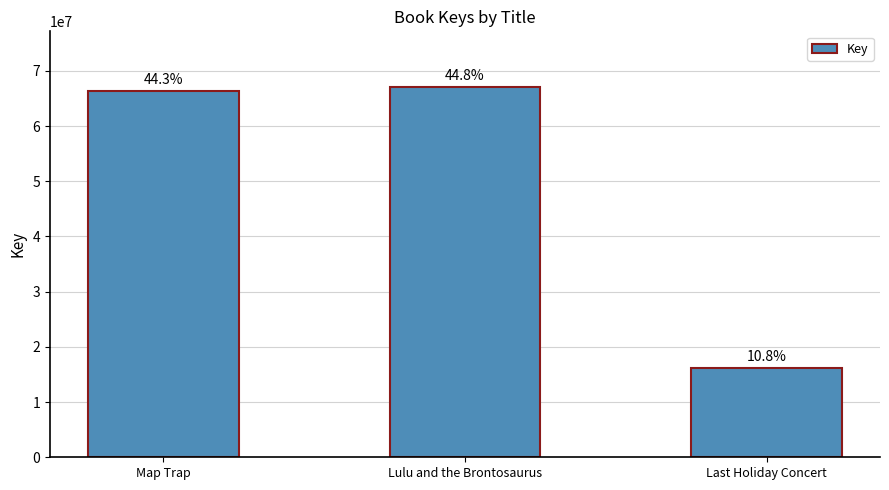

What is the maximum value shown in the chart?

67097693